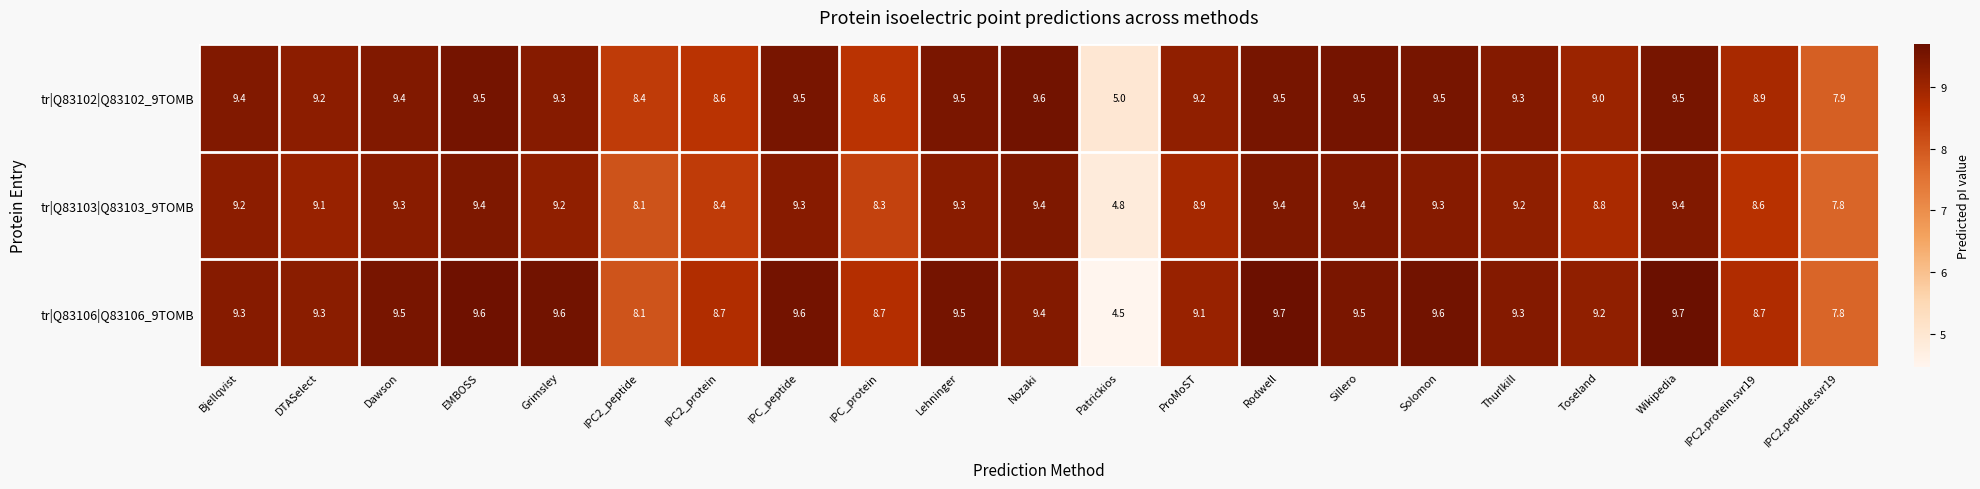

At which label is tr|Q83106|Q83106_9TOMB closest to 7?

IPC2.peptide.svr19